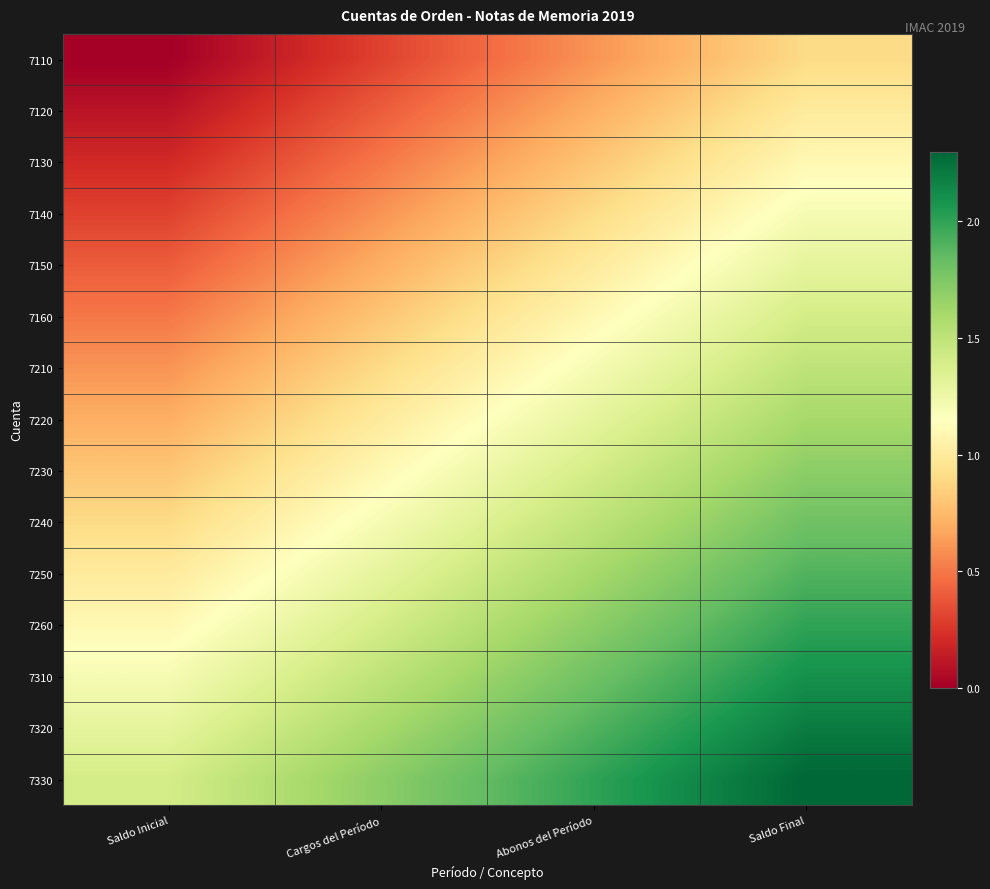

Reading left to right, list all the values displayed in this chart.

7110: Saldo Inicial=0.0	Cargos del Período=0.3	Abonos del Período=0.6	Saldo Final=0.9
7120: Saldo Inicial=0.1	Cargos del Período=0.4	Abonos del Período=0.7	Saldo Final=1.0
7130: Saldo Inicial=0.2	Cargos del Período=0.5	Abonos del Período=0.8	Saldo Final=1.1
7140: Saldo Inicial=0.3	Cargos del Período=0.6	Abonos del Período=0.9	Saldo Final=1.2
7150: Saldo Inicial=0.4	Cargos del Período=0.7	Abonos del Período=1.0	Saldo Final=1.3
7160: Saldo Inicial=0.5	Cargos del Período=0.8	Abonos del Período=1.1	Saldo Final=1.4
7210: Saldo Inicial=0.6	Cargos del Período=0.9	Abonos del Período=1.2	Saldo Final=1.5
7220: Saldo Inicial=0.7	Cargos del Período=1.0	Abonos del Período=1.3	Saldo Final=1.6
7230: Saldo Inicial=0.8	Cargos del Período=1.1	Abonos del Período=1.4	Saldo Final=1.7
7240: Saldo Inicial=0.9	Cargos del Período=1.2	Abonos del Período=1.5	Saldo Final=1.8
7250: Saldo Inicial=1.0	Cargos del Período=1.3	Abonos del Período=1.6	Saldo Final=1.9
7260: Saldo Inicial=1.1	Cargos del Período=1.4	Abonos del Período=1.7	Saldo Final=2.0
7310: Saldo Inicial=1.2	Cargos del Período=1.5	Abonos del Período=1.8	Saldo Final=2.1
7320: Saldo Inicial=1.3	Cargos del Período=1.6	Abonos del Período=1.9	Saldo Final=2.2
7330: Saldo Inicial=1.4	Cargos del Período=1.7	Abonos del Período=2.0	Saldo Final=2.3